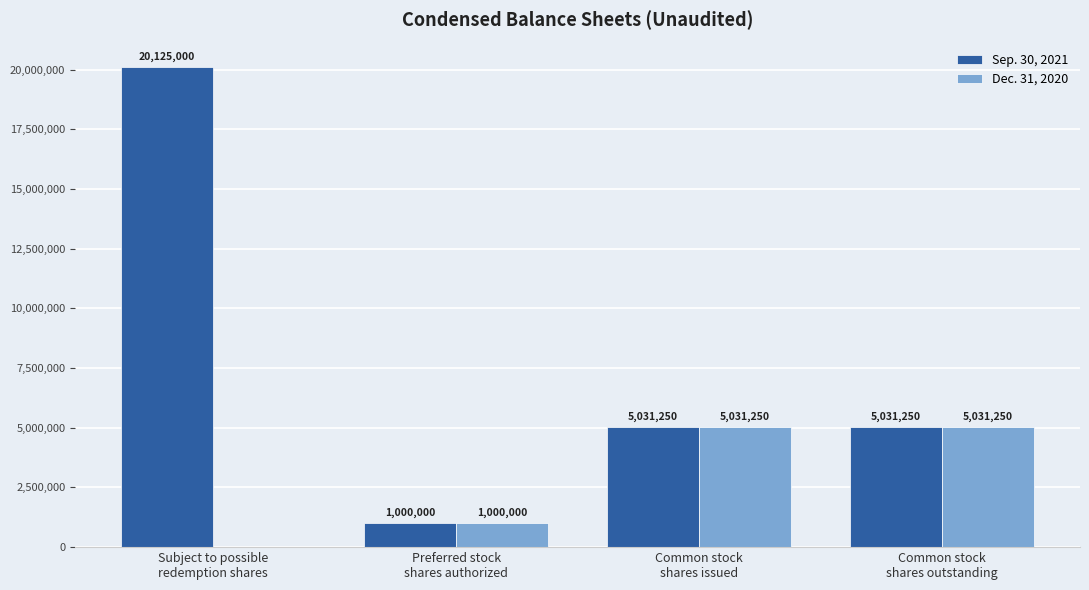

How many distinct data groups are displayed?

2